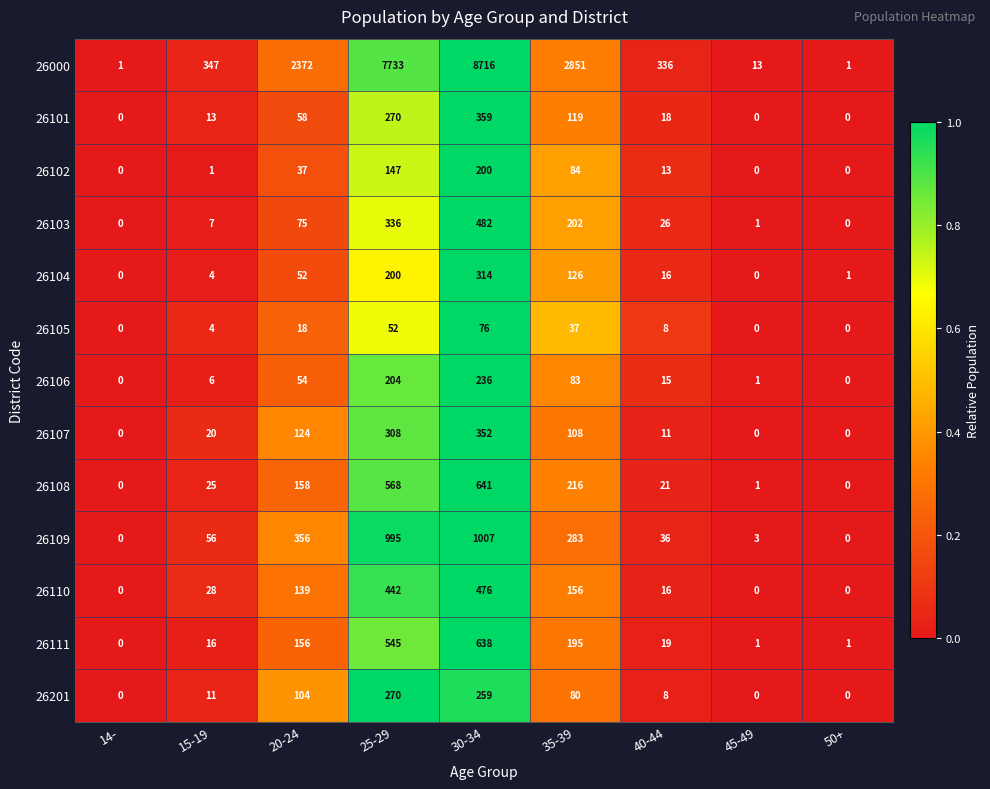

What is the difference between the 26102 values at 20-24 and 14-?

37